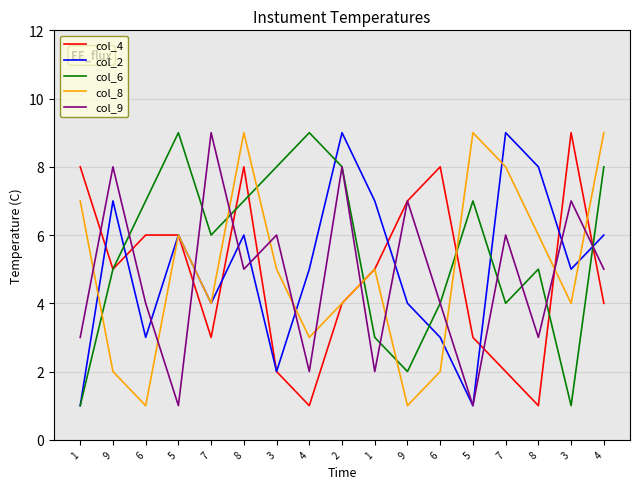

Does the chart display data point markers on the line(s)?

No